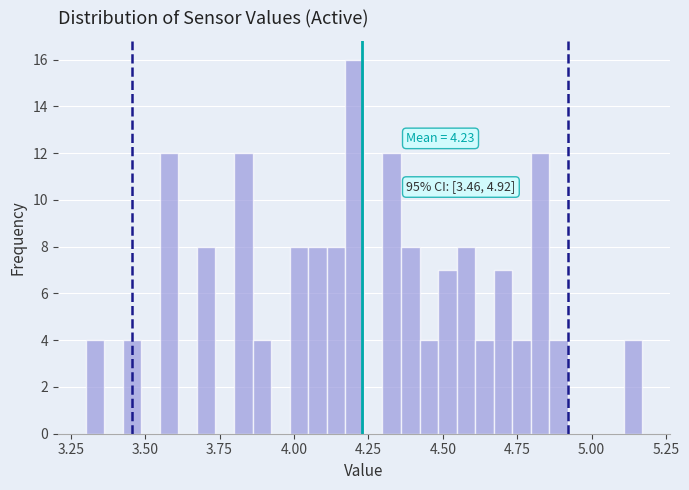

Read against the x-axis, roughly where is the centre of the tallest bar?

4.20